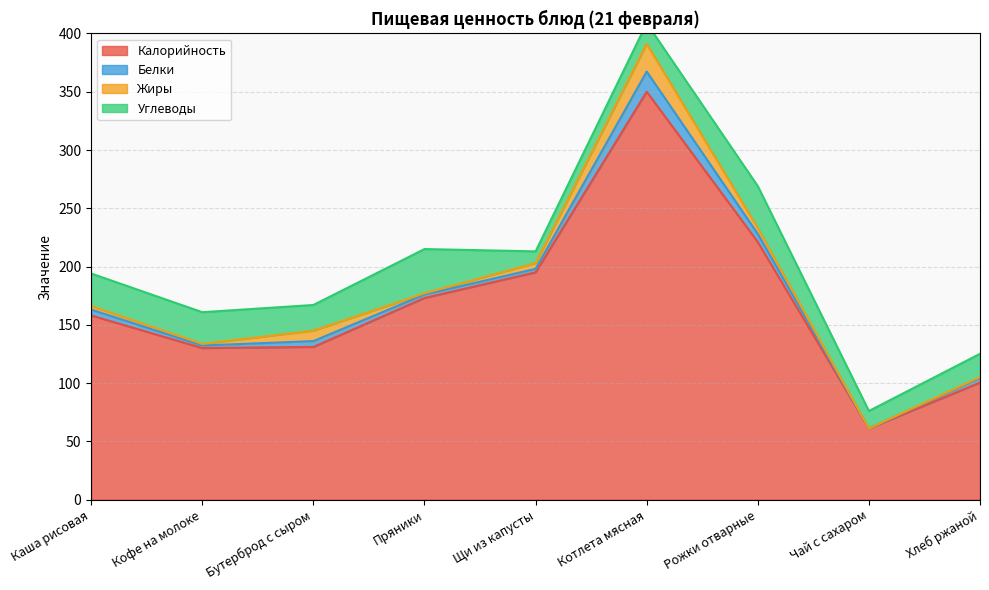

True or false: Белки has a value of 5.0 at Каша рисовая.

True